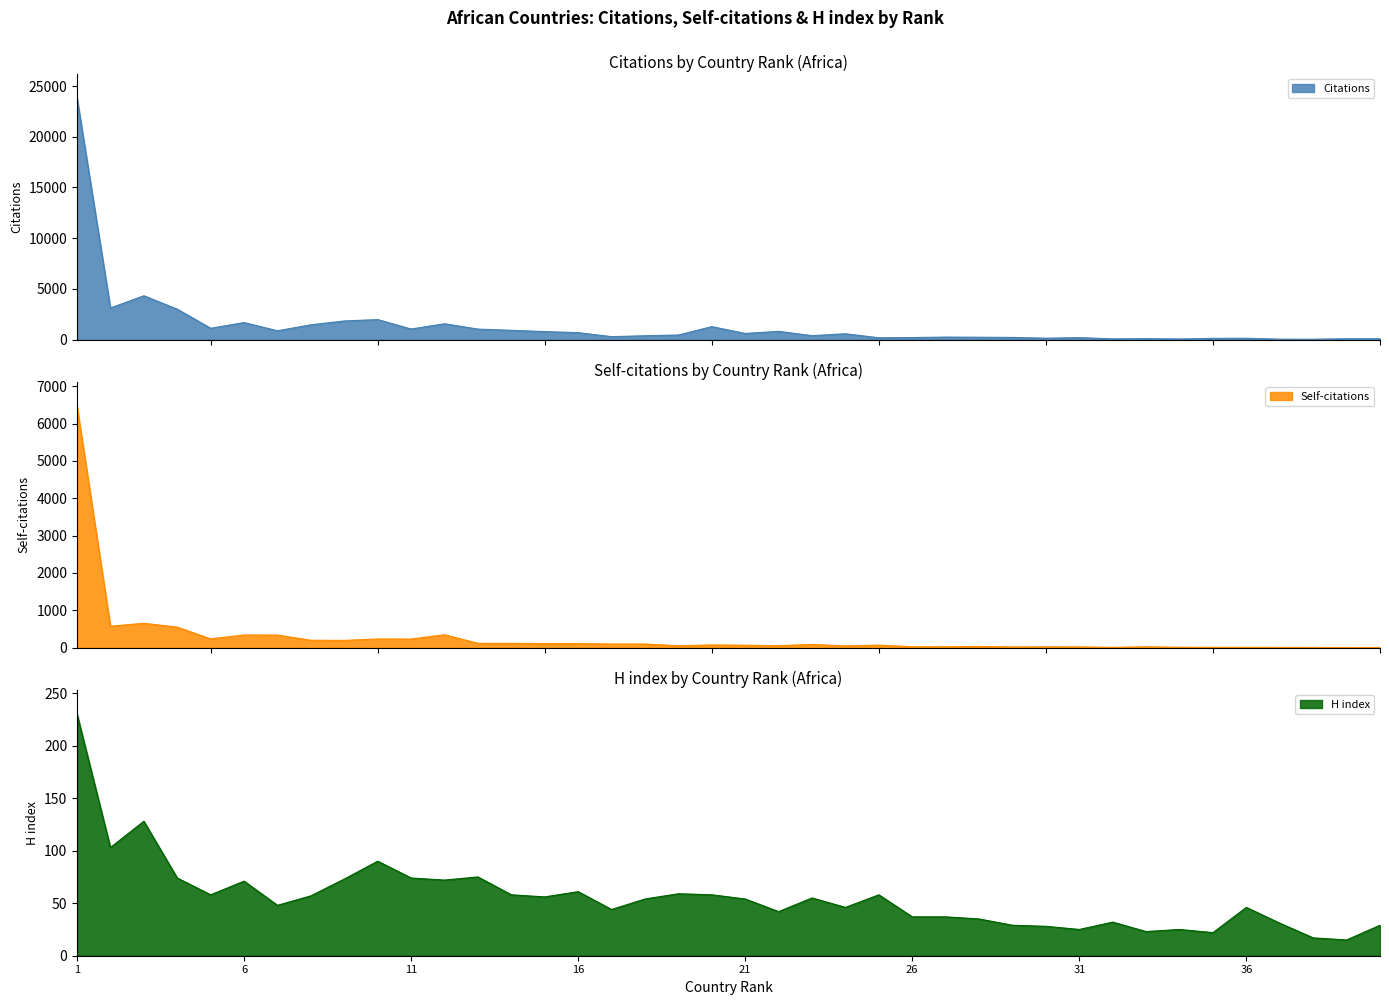

The Citations series shows 571 at 24. True or false?

True